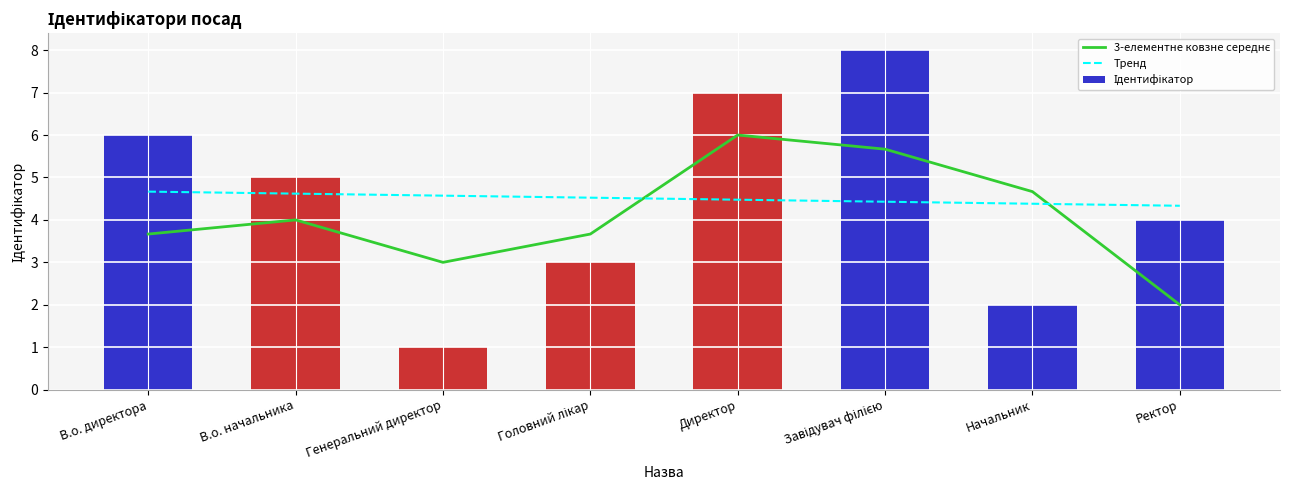

The Тренд series shows 4.5 at Головний лікар. True or false?

True